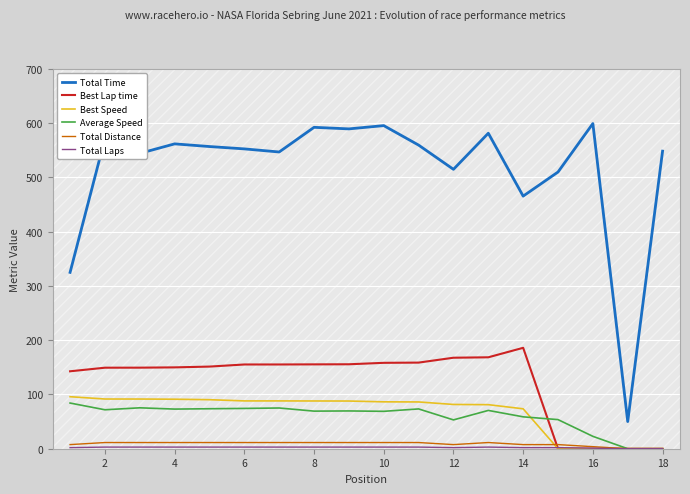

Is the value of Best Lap time at 4 greater than the value of Total Time at 8?

No